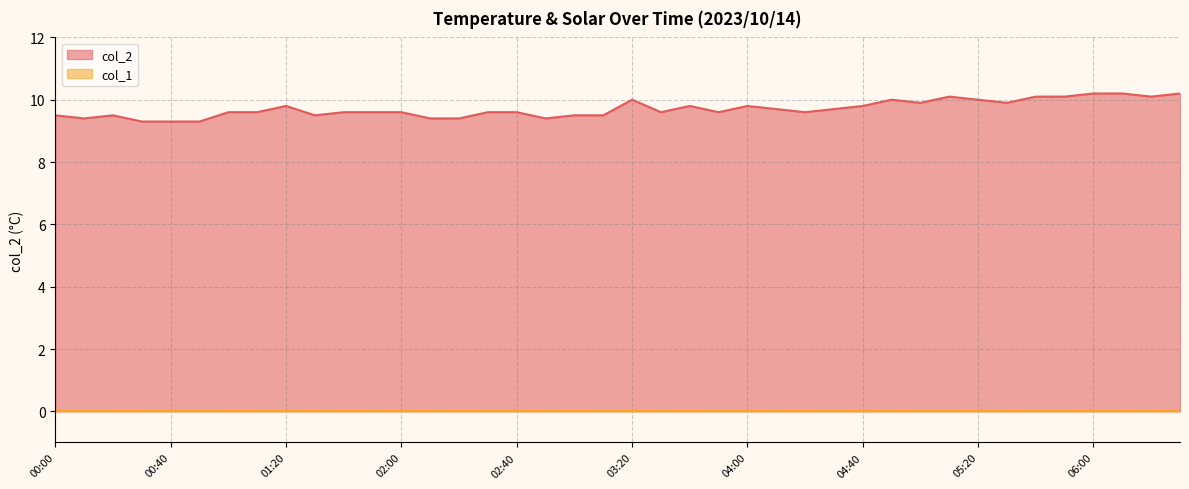

How many lines are shown in the chart?

2